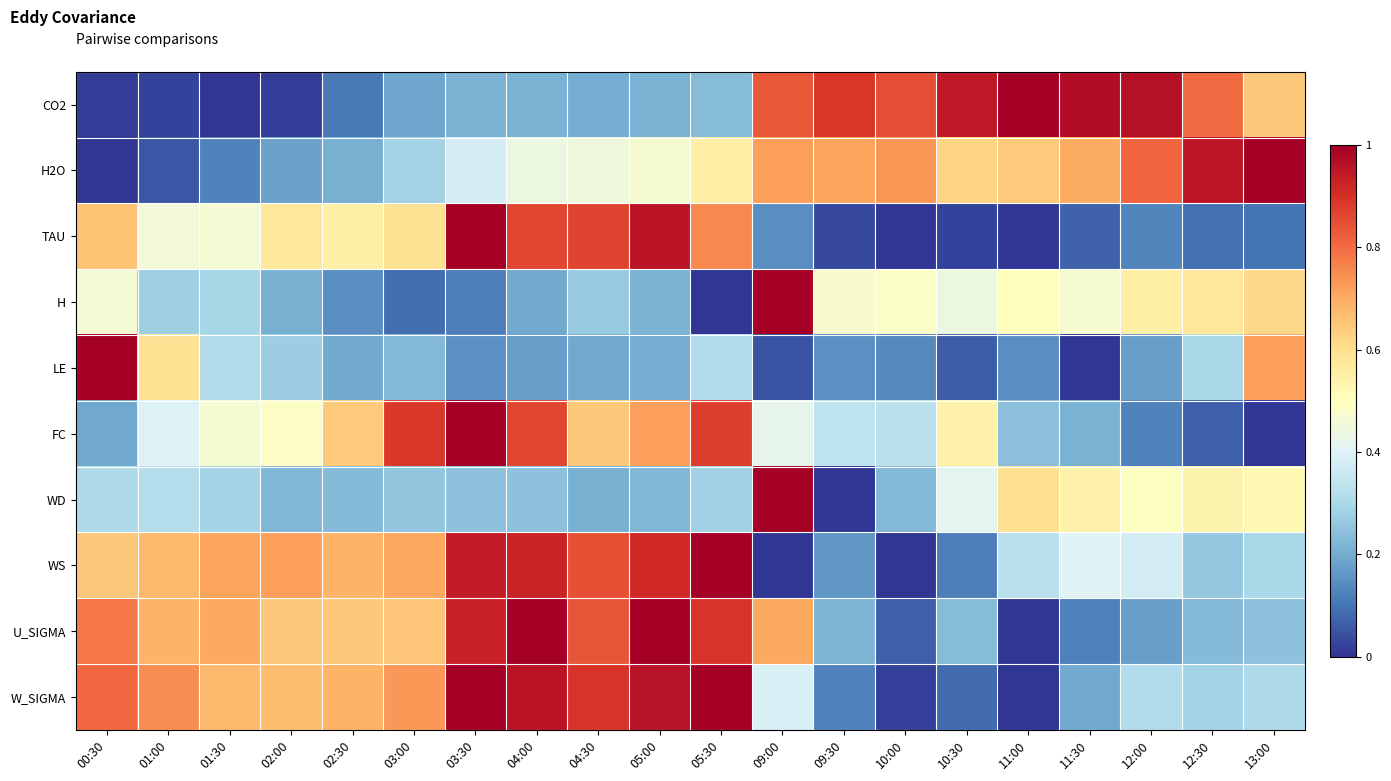

List the series in order of their peak value, highest first.

CO2, H2O, TAU, H, LE, FC, WD, WS, U_SIGMA, W_SIGMA